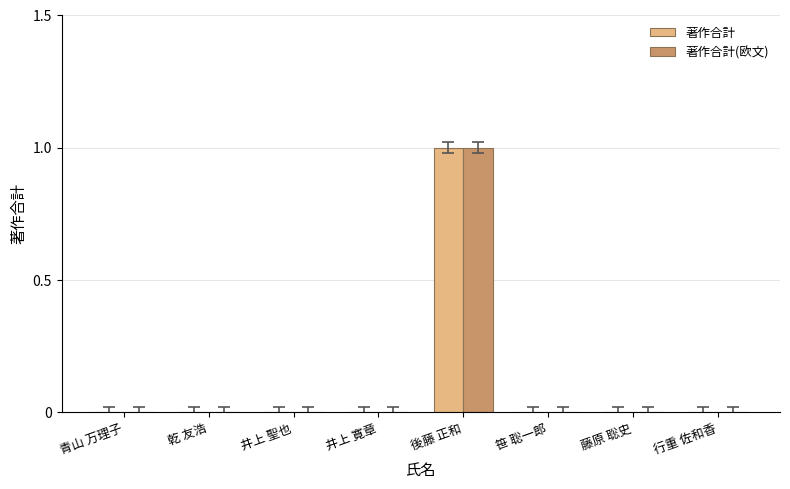

True or false: 著作合計 has a value of 0 at 藤原 聡史.

True